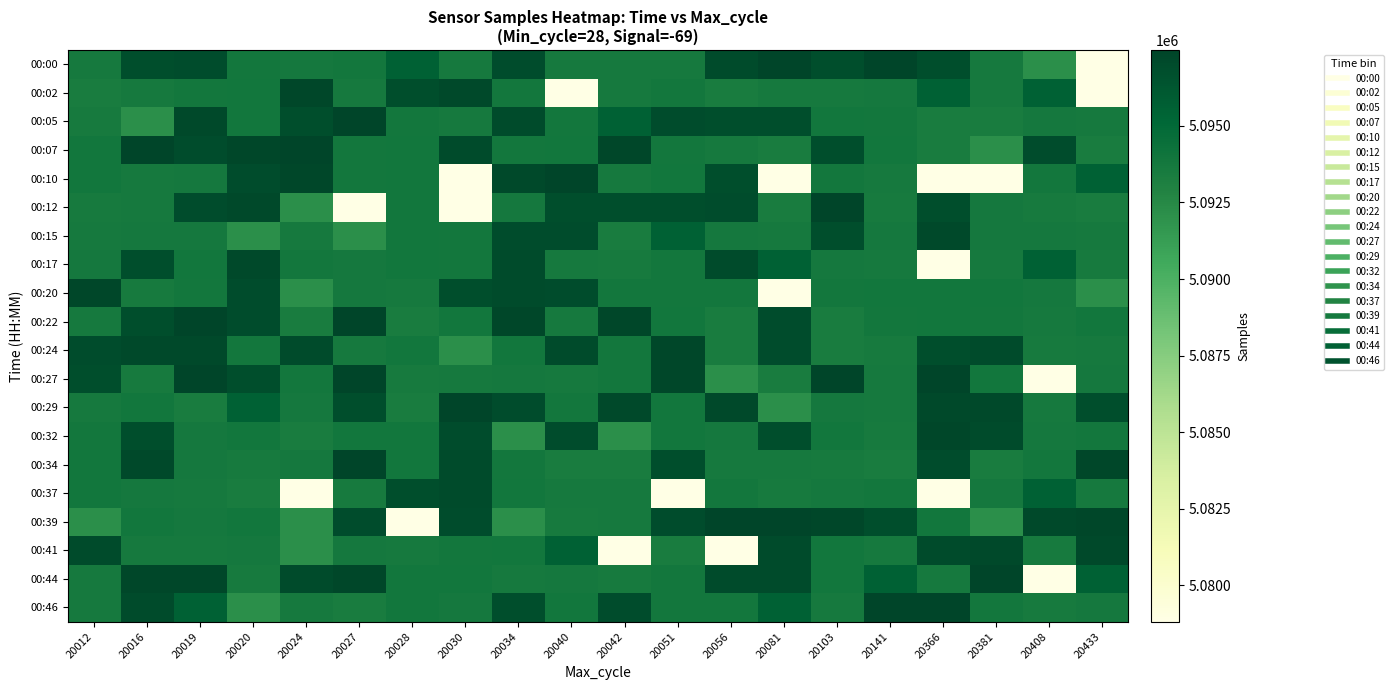

What is the difference between the highest and lowest values at 20042?

18474